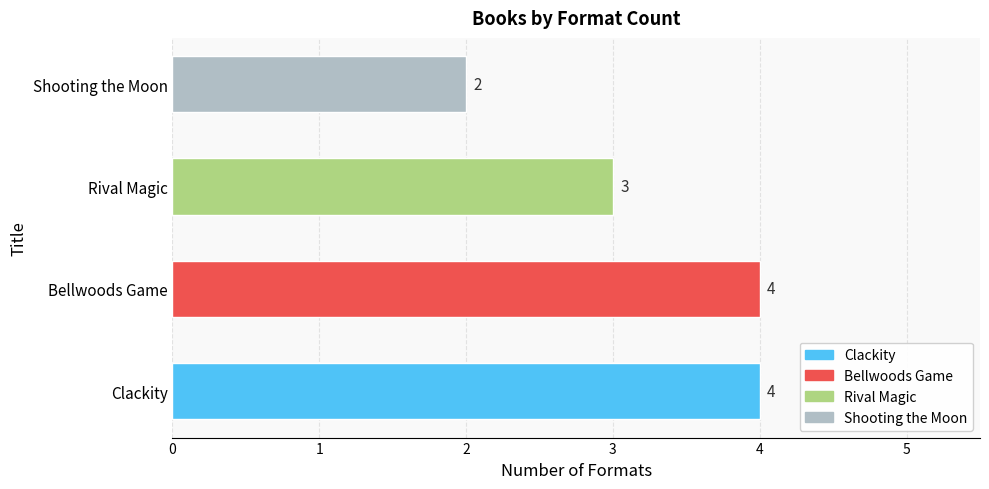

At which category does the chart reach its minimum across all series?

Shooting the Moon